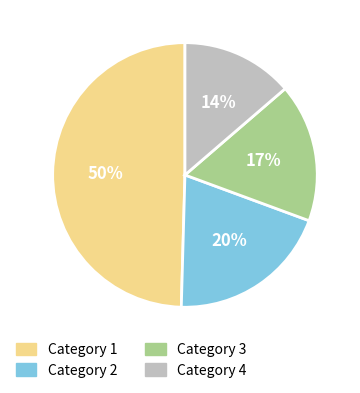

Is the sum of Category 4 and Category 2 greater than half?

No